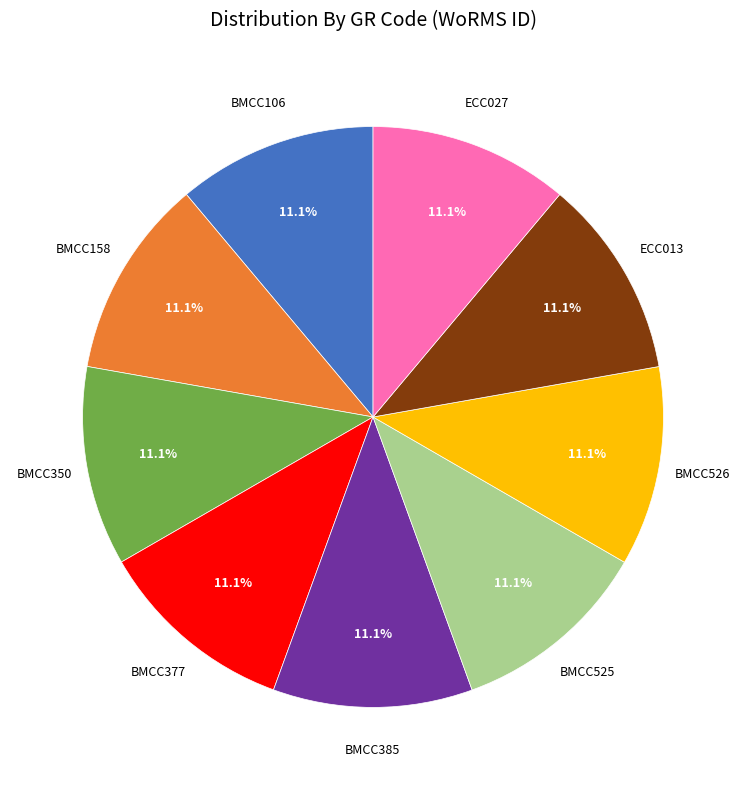

Does any single category account for the majority?

No